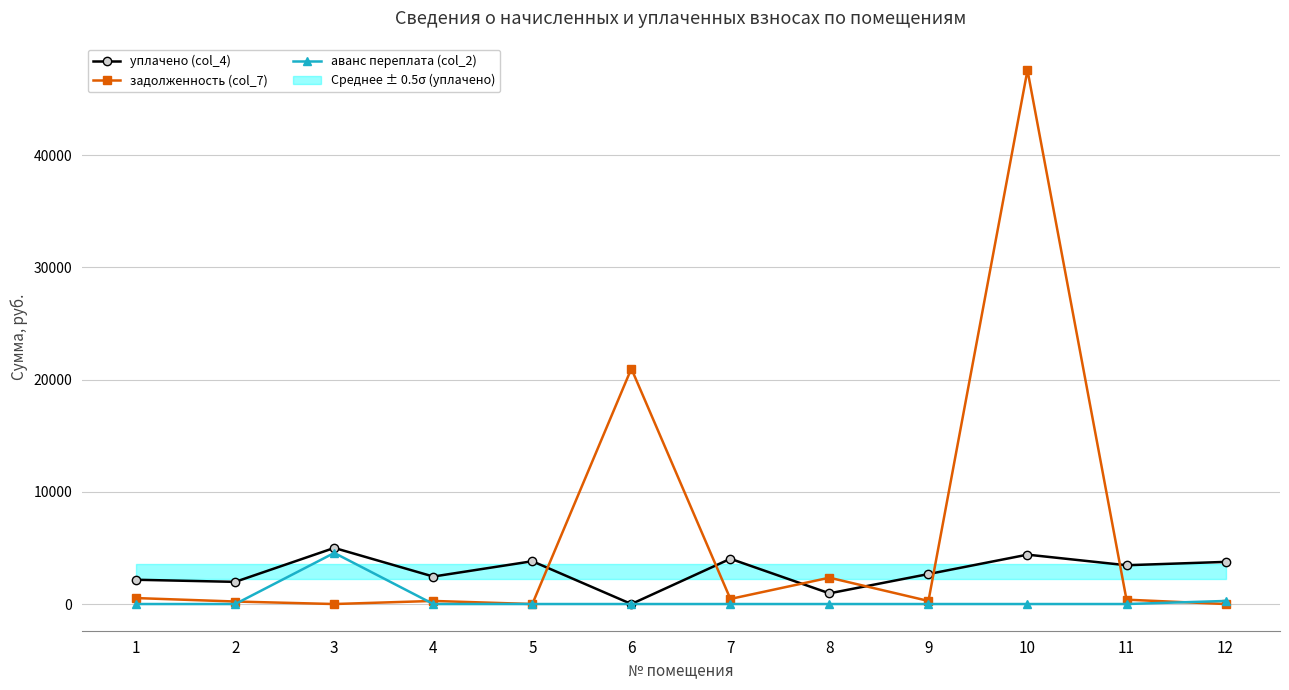

What is the value of the уплачено (col_4) point at the 9th from the left?

2671.4